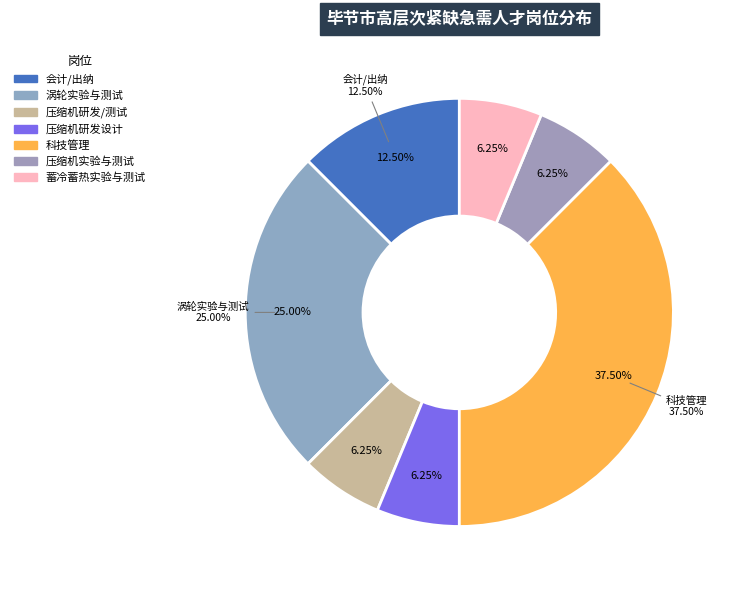

What percentage do 压缩机实验与测试 and 会计/出纳 together represent?

18.8%